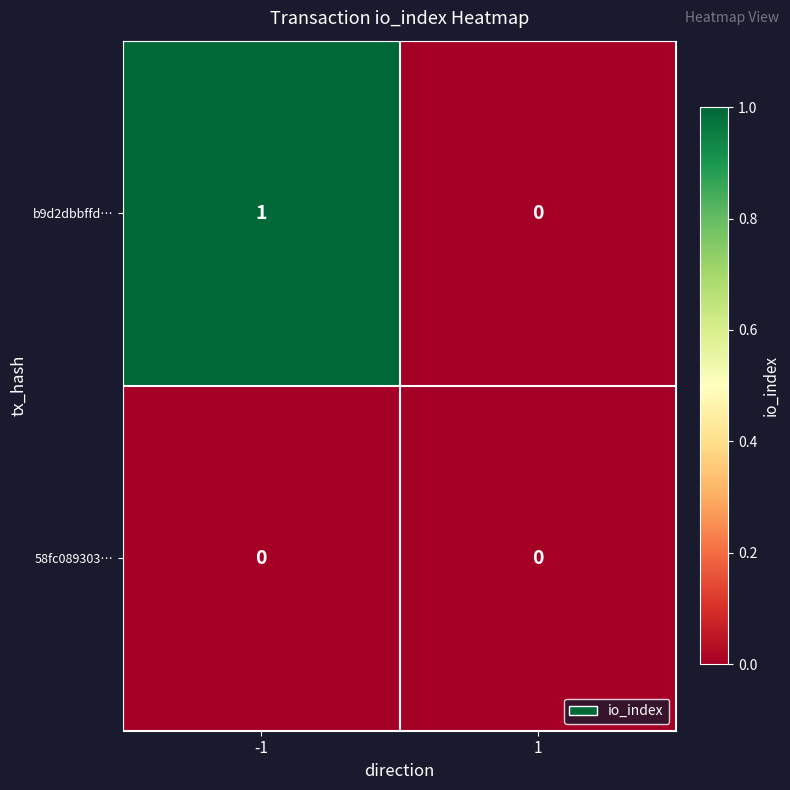

Which series has the largest total across all categories?

b9d2dbbffd…